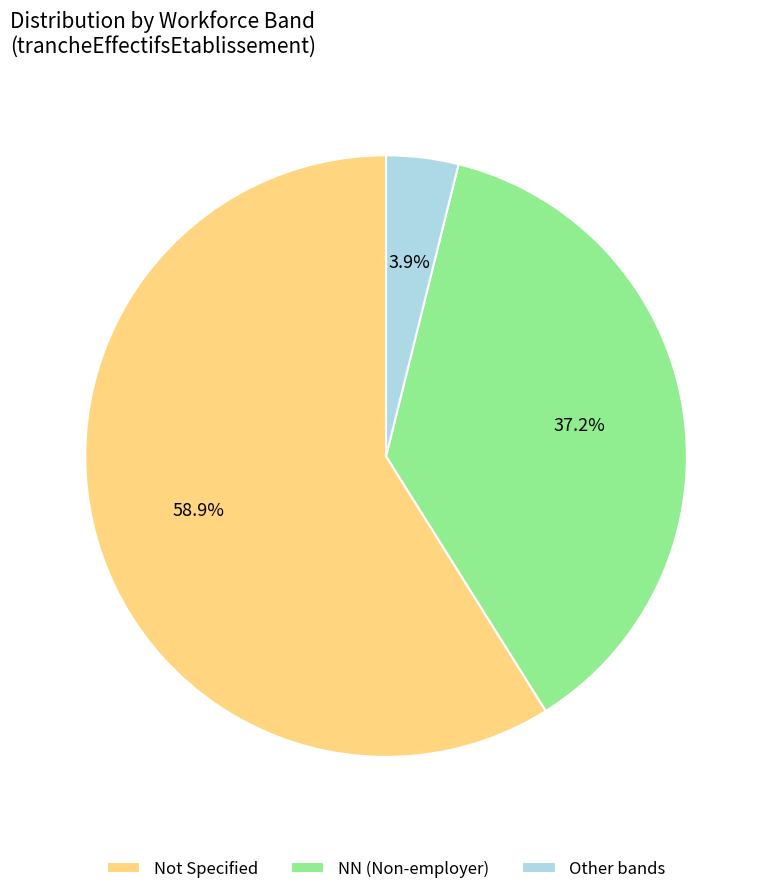

Which category has the biggest portion of the pie?

Not Specified